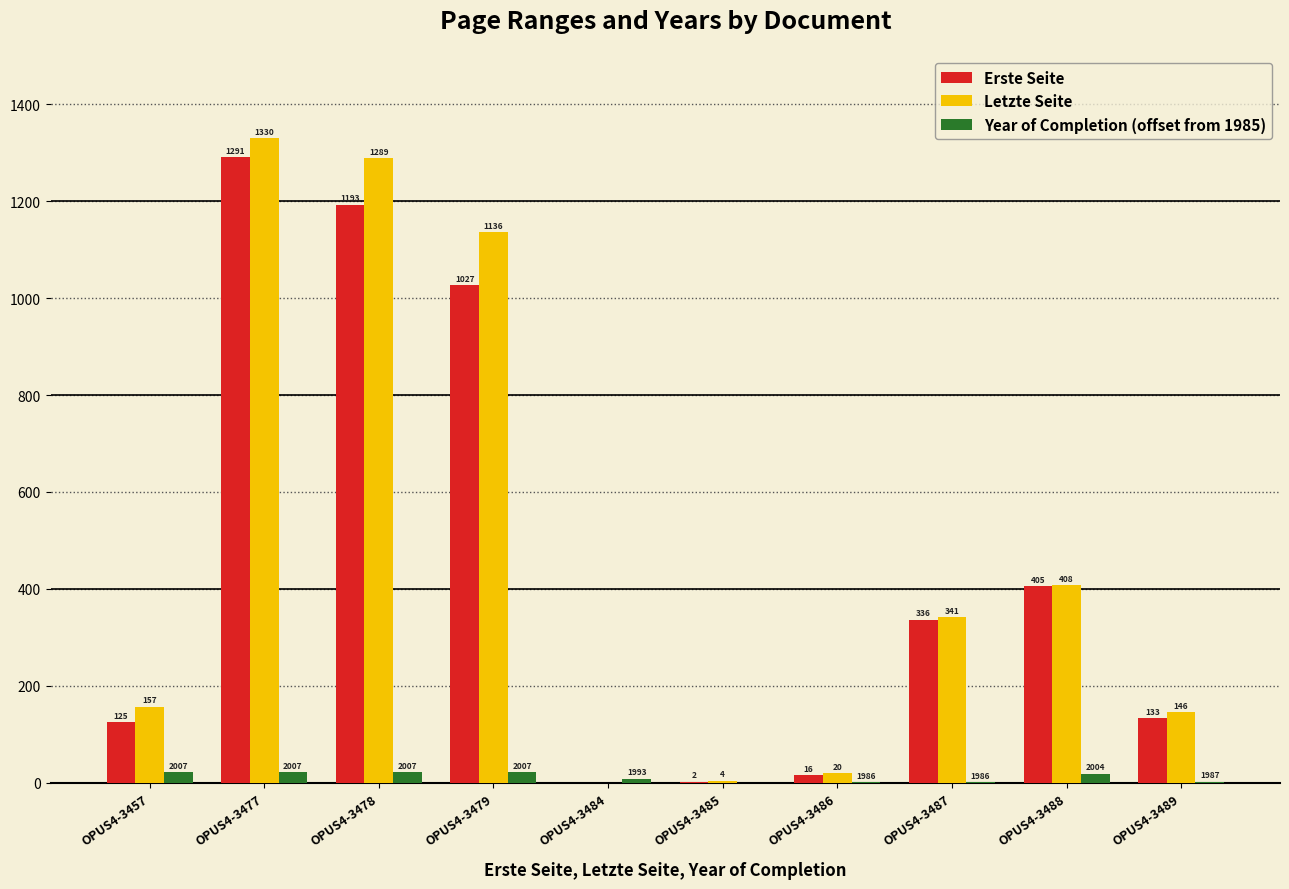

Reading left to right, transcribe all the data shown in this chart.

Erste Seite: 125	1291	1193	1027	0	2	16	336	405	133
Letzte Seite: 157	1330	1289	1136	0	4	20	341	408	146
Year of Completion (offset from 1985): 22	22	22	22	8	0	1	1	19	2